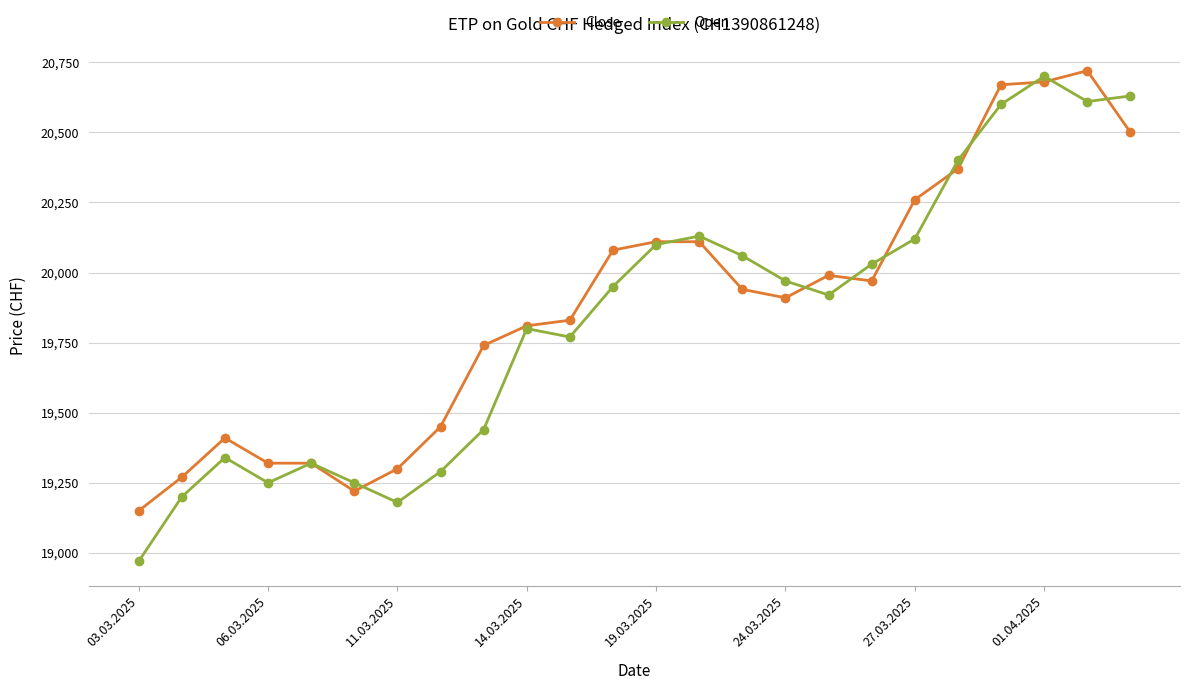

What is the value of the Close point at the 6th from the left?

19220